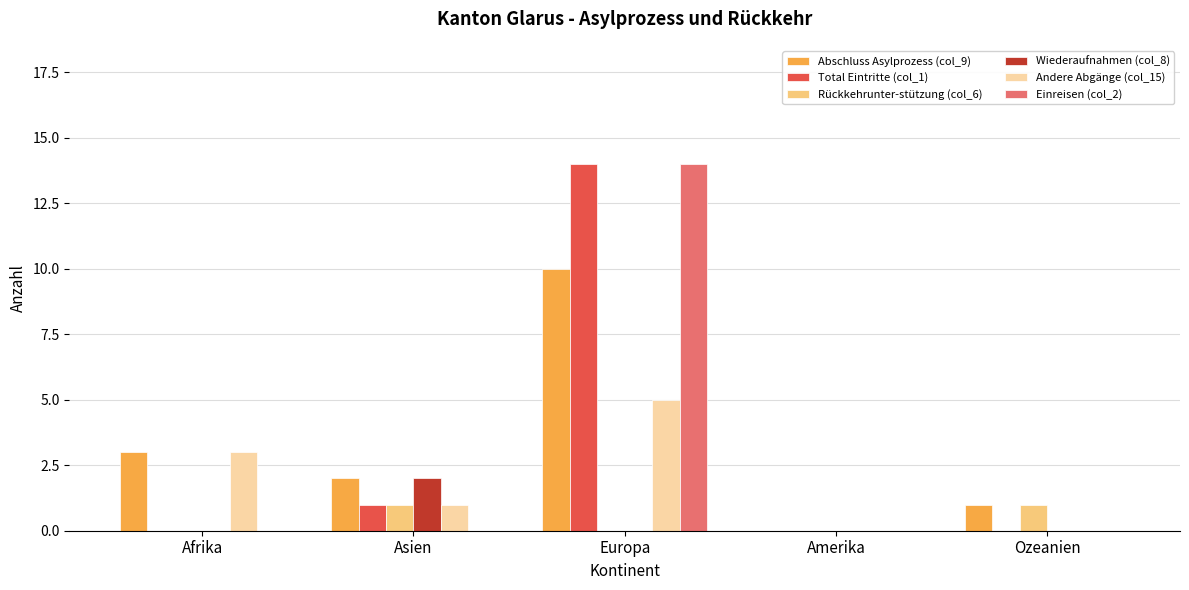

What is the sum of all Abschluss Asylprozess (col_9) values?

16